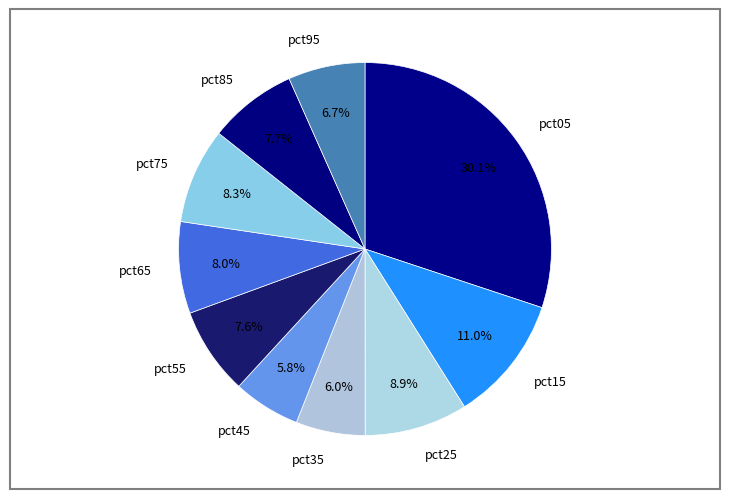

True or false: pct55 accounts for 8% of the total.

True